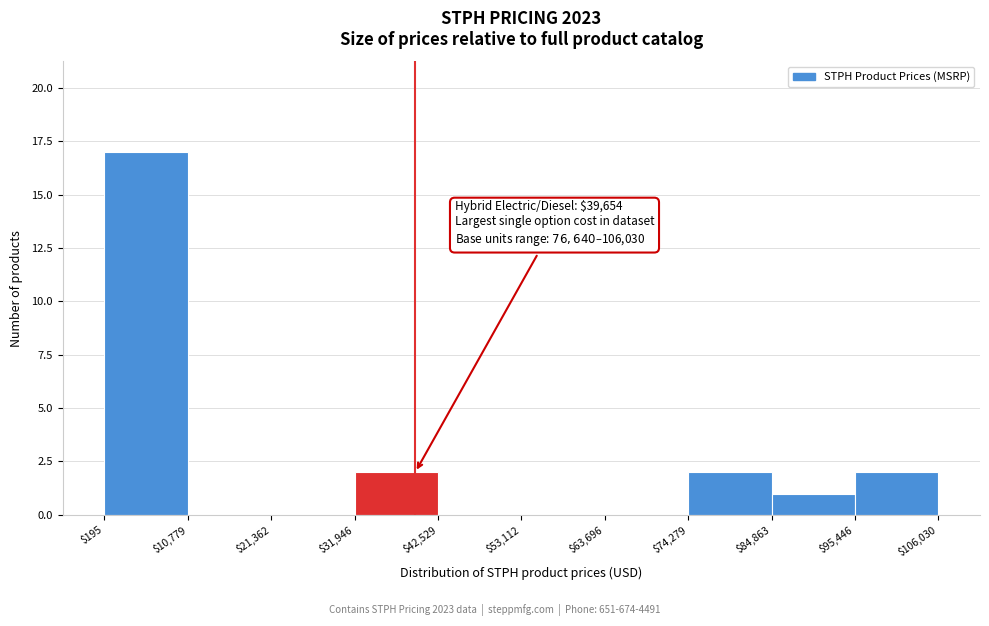

Over which range of the x-axis is the bar tallest?

$195 to $10,779